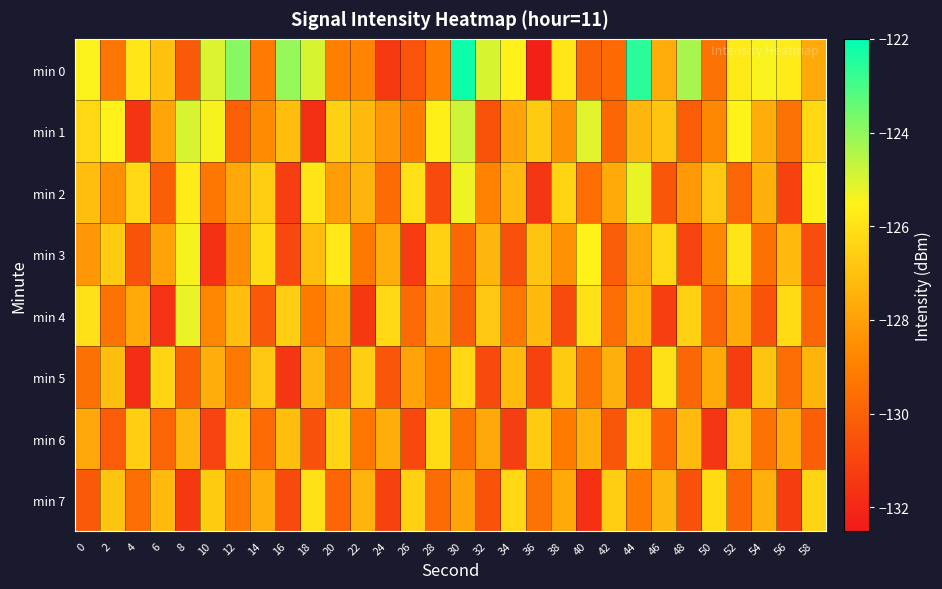

At which category is the sum across all series the highest?

30